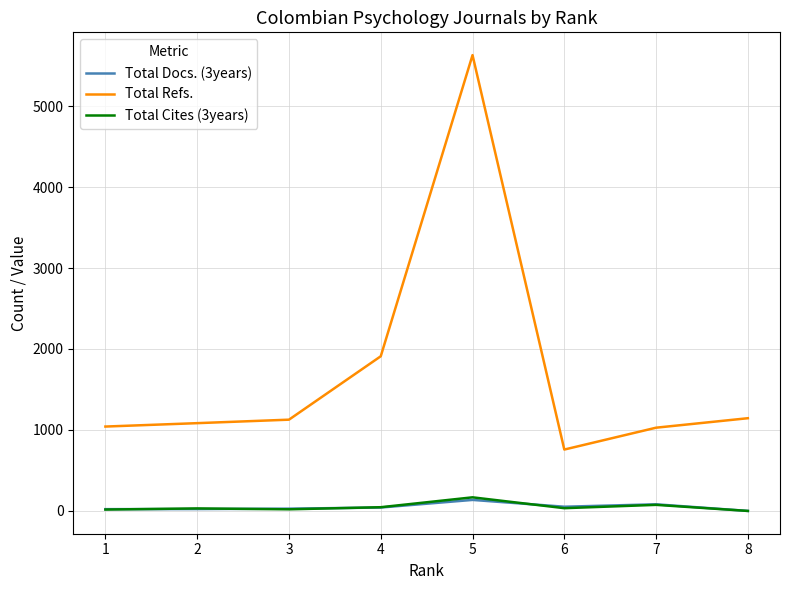

Which series has the widest spread of values?

Total Refs.